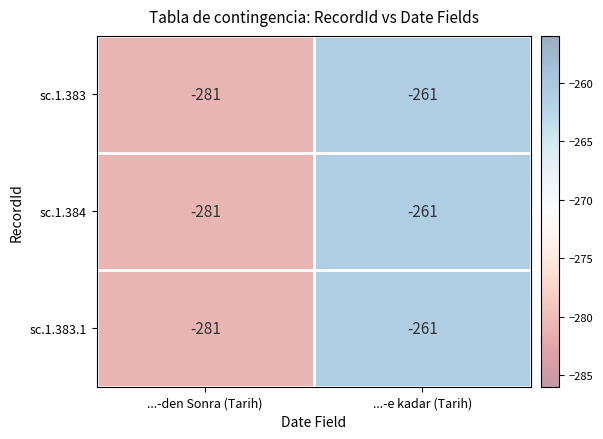

What is the approximate value of sc.1.383.1 at ...-e kadar (Tarih)?

-261